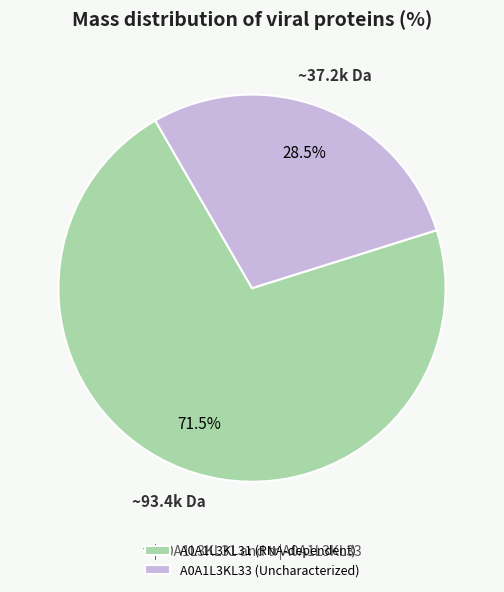

Which slice is the smallest?

A0A1L3KL33 (Uncharacterized)